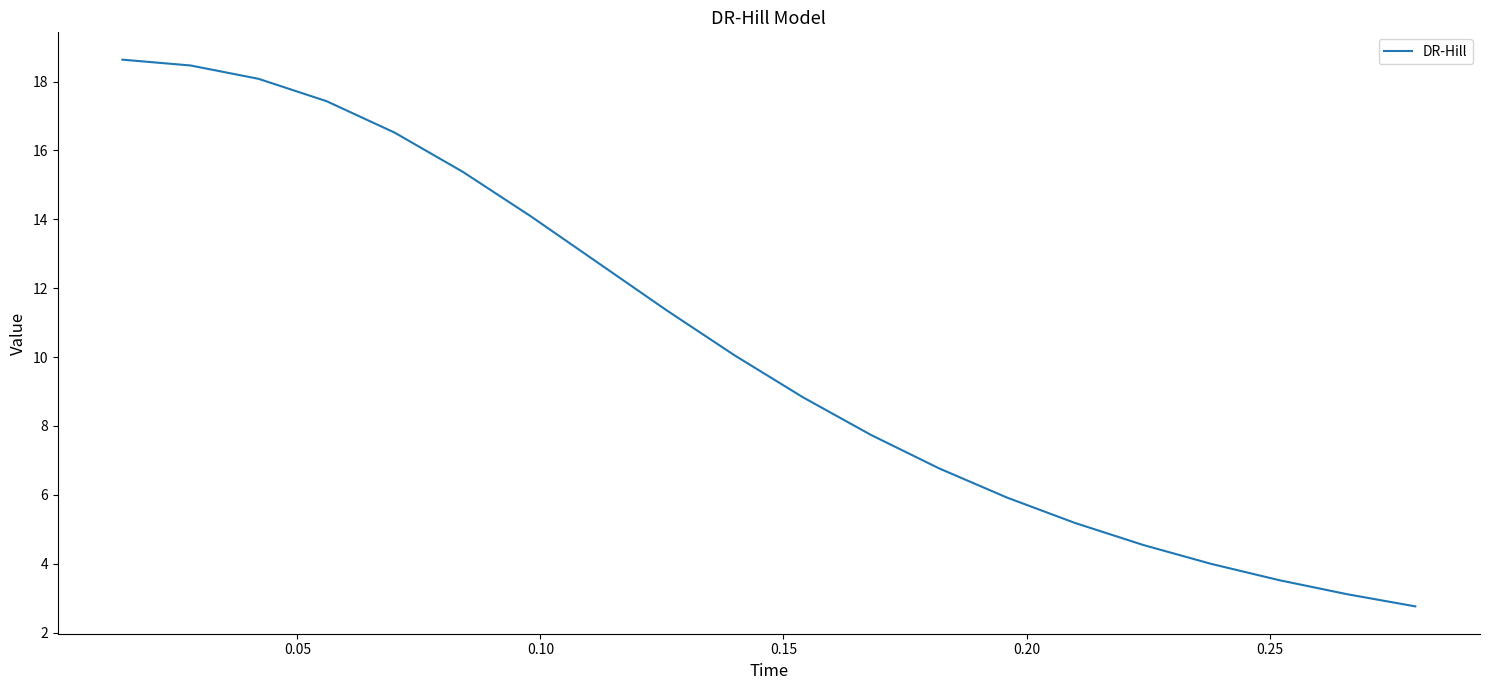

What is the difference between the maximum and minimum values?

15.9